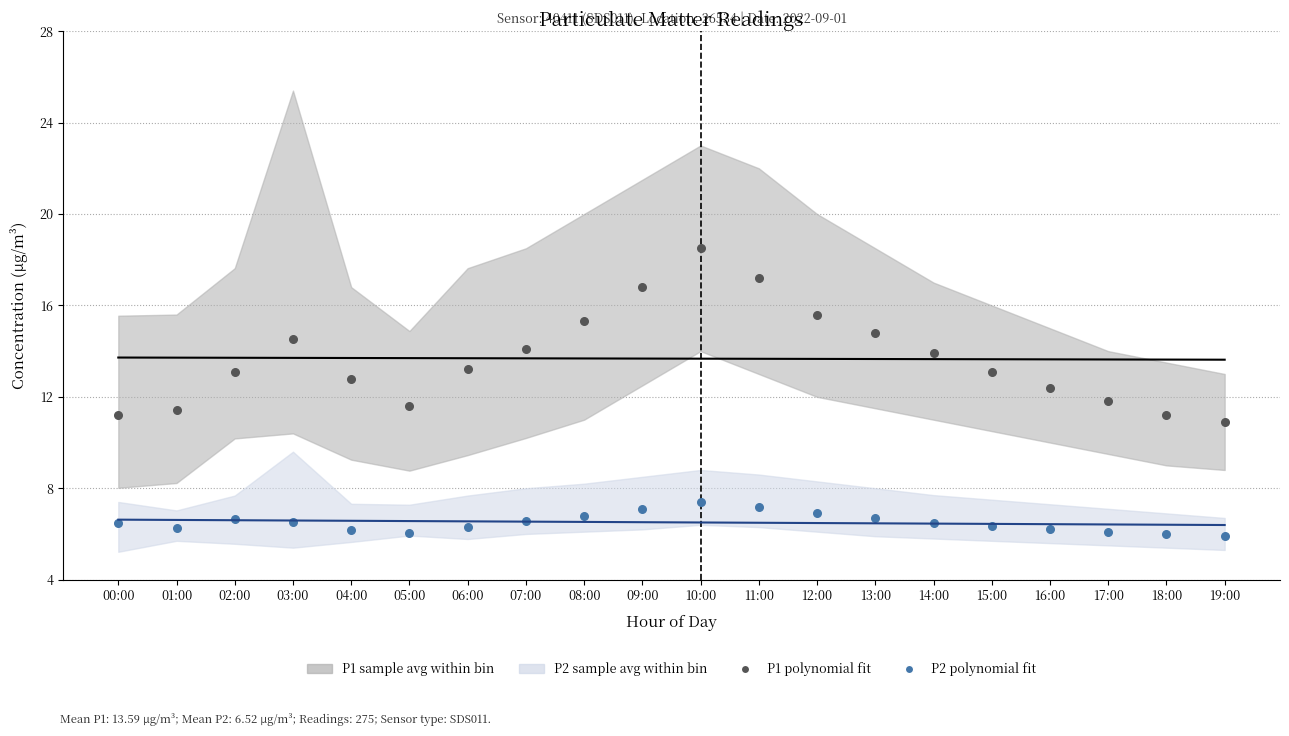

Which series contains the lowest Y value?

P2 (polynomial fit of order 1)